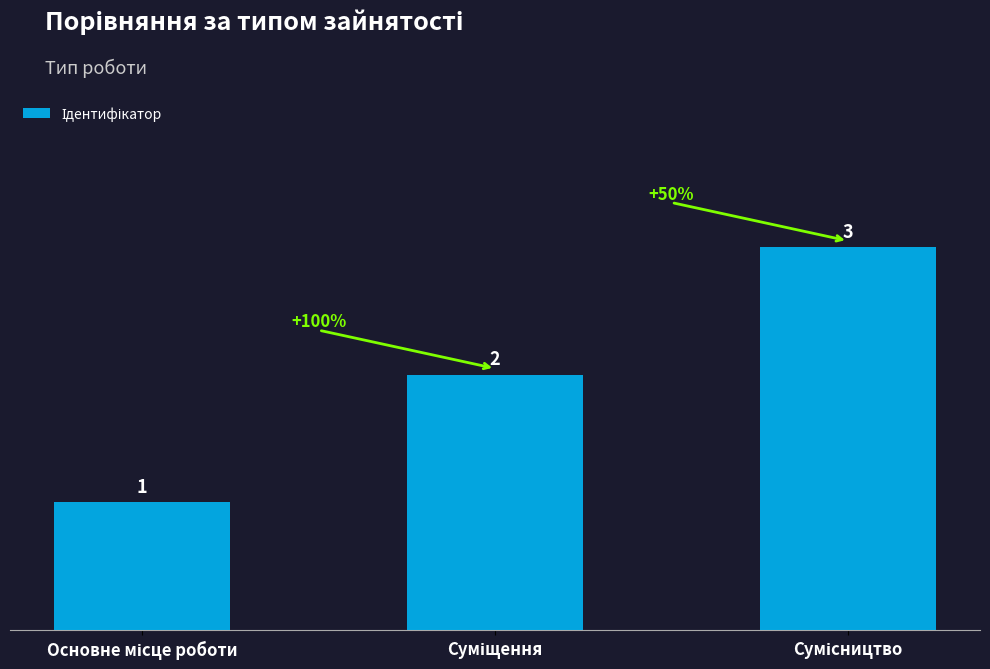

What is the value of the 1st bar from the left?

1